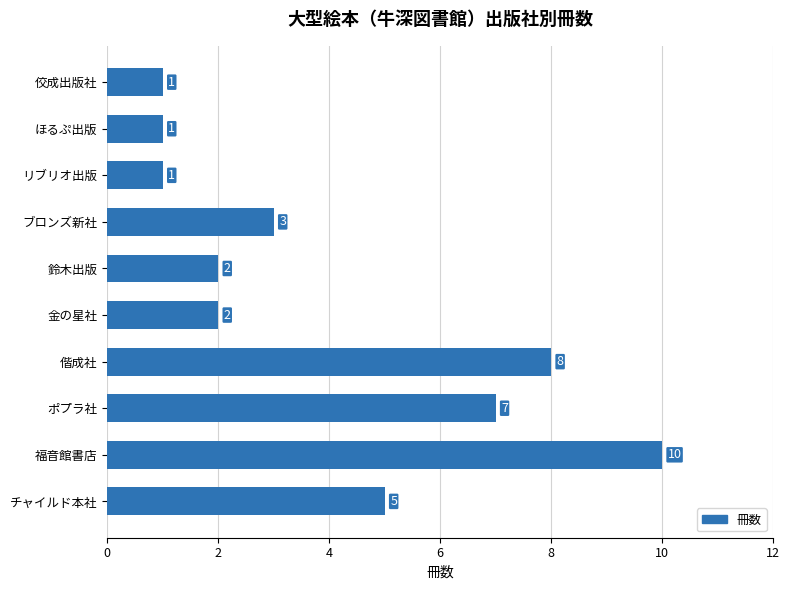

The value at 福音館書店 is 10. True or false?

True